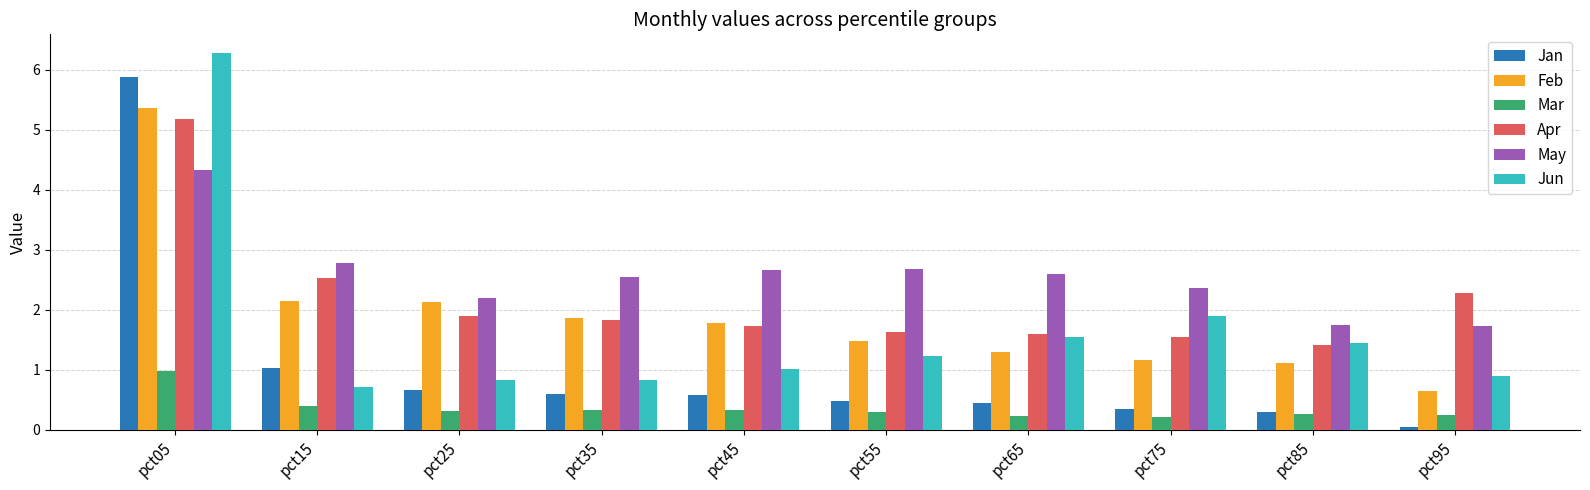

What is the sum of the Jun values at pct95 and pct35?

1.7